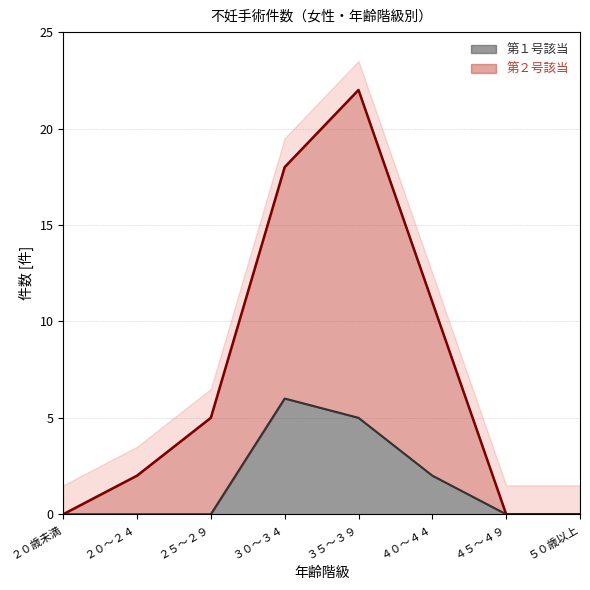

The value of 第２号該当 at ３５～３９ is 22. True or false?

True